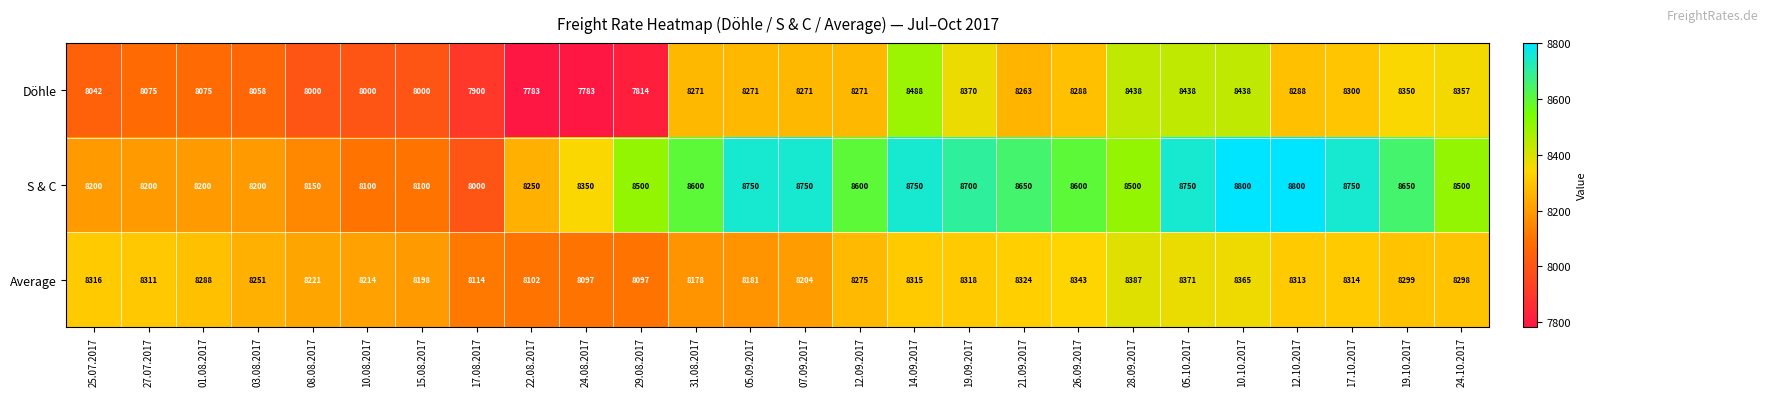

What is the average value of the Döhle series?

8178